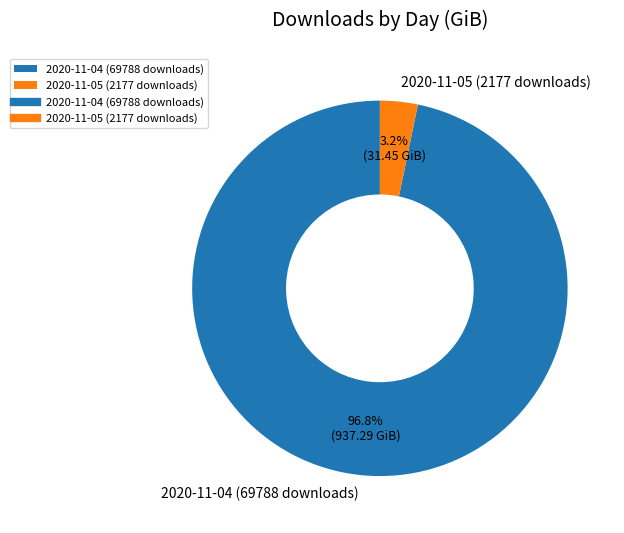

Which has a higher value, 2020-11-05 (2177 downloads) or 2020-11-04 (69788 downloads)?

2020-11-04 (69788 downloads)